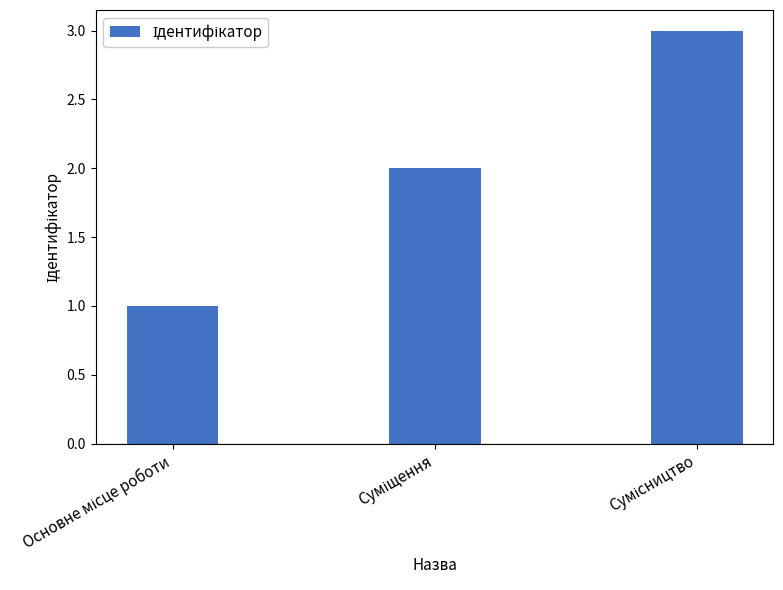

What is the maximum value shown in the chart?

3